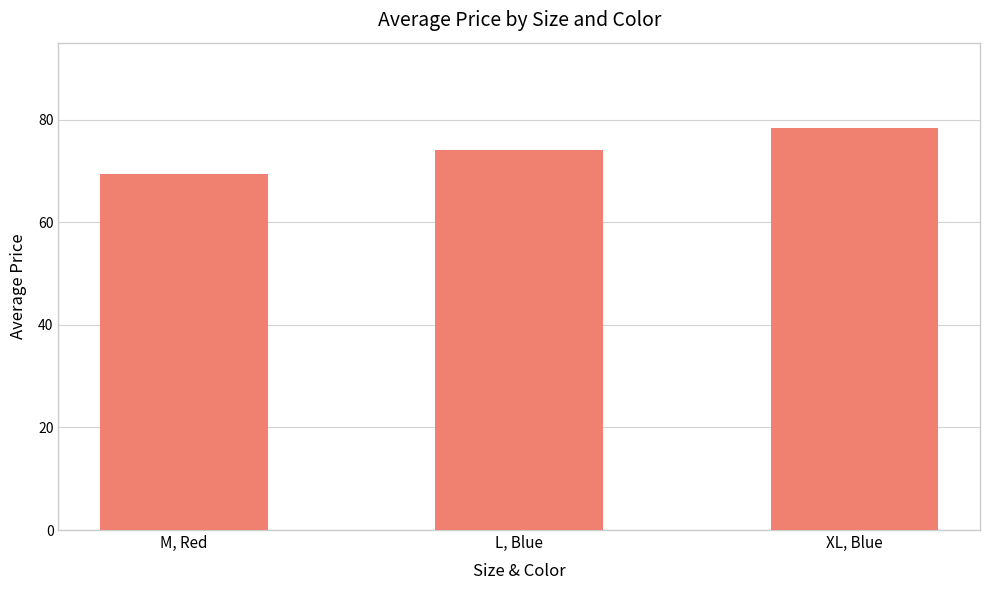

What is the difference between the maximum and second lowest values?

4.3